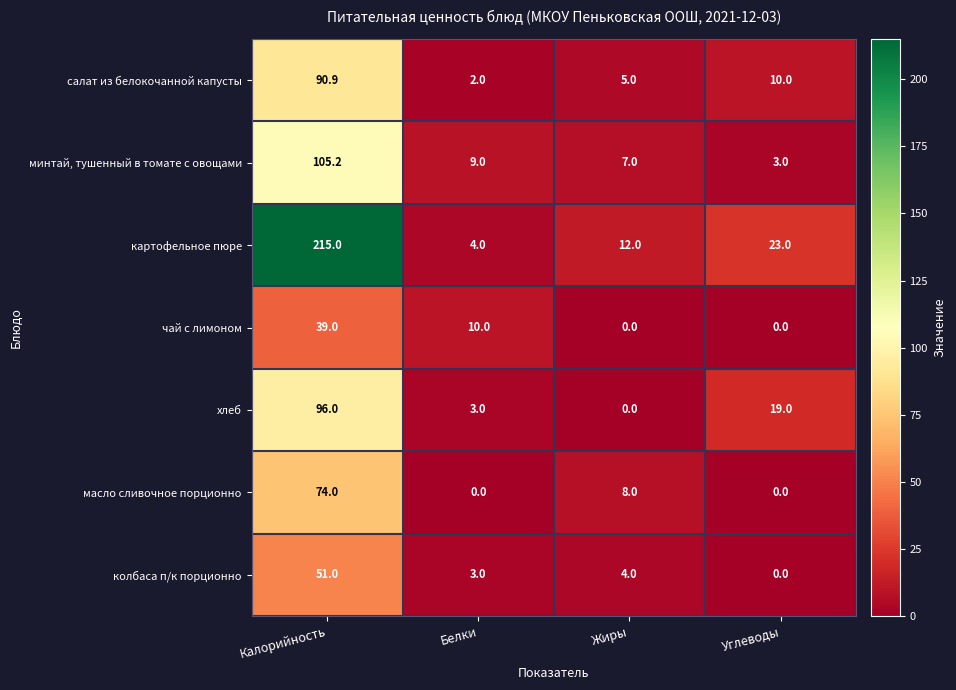

At which label is масло сливочное порционно closest to 37?

Жиры